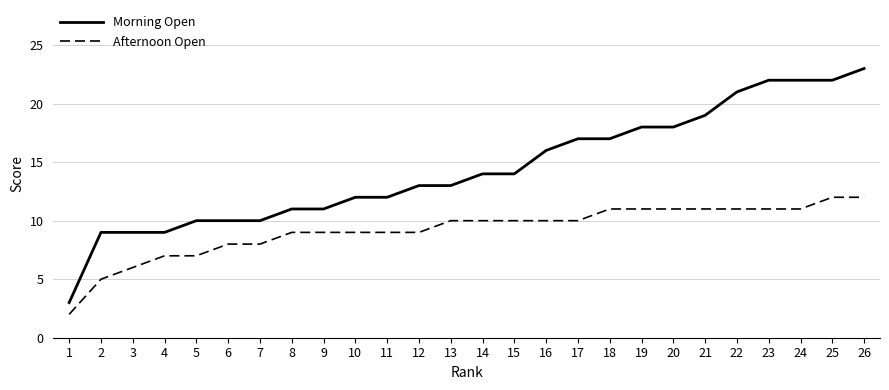

True or false: Afternoon Open and Morning Open intersect in this chart.

False